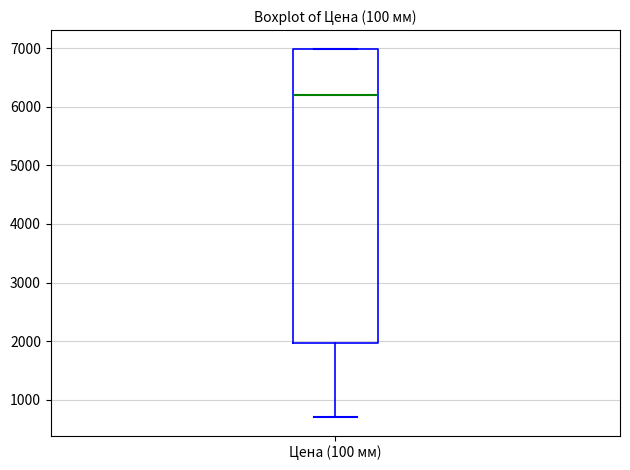

Transcribe this box plot: give where the median line is, the range the box spans, and where the two whiskers end, as read against the y-axis. The values are not printed on the chart, so give them approximately, as read against the axis.

median 6200, box 2000 to 7000, whiskers 700 to 7000